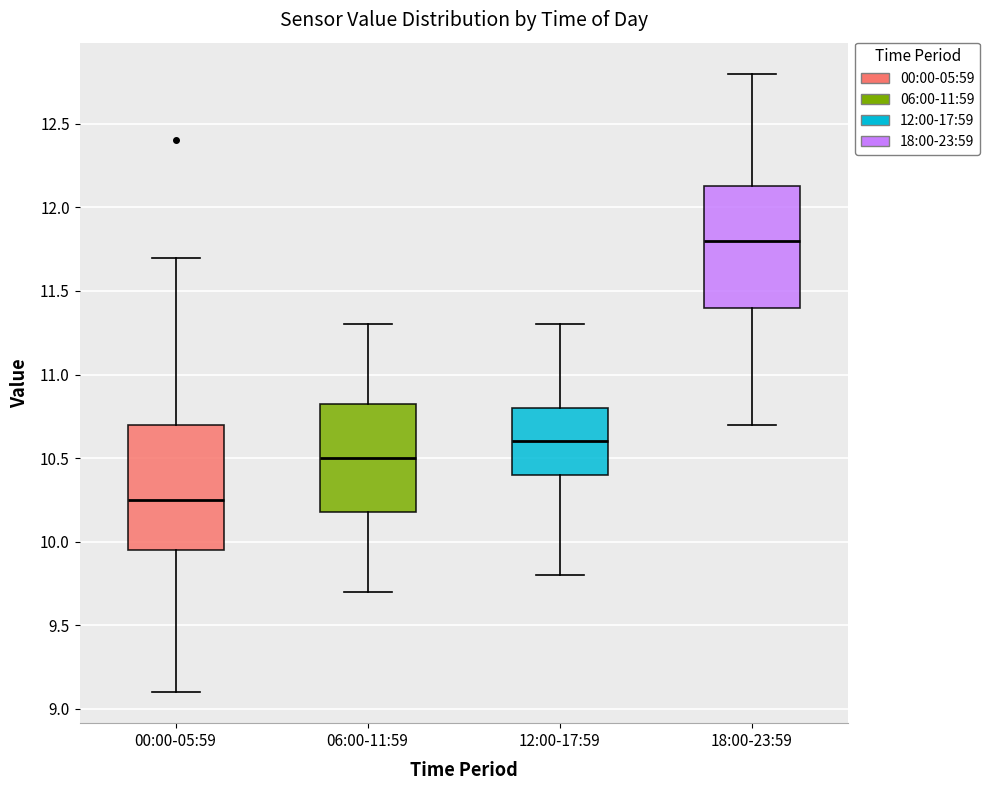

Reading left to right, transcribe this box plot: for each box, give where its median line is, the range the box spans, and where its two whiskers end, as read against the y-axis. The values are not printed on the chart, so give them approximately, as read against the axis.

00:00-05:59: median 10.25, box 9.95 to 10.70, whiskers 9.10 to 11.70
06:00-11:59: median 10.50, box 10.20 to 10.85, whiskers 9.70 to 11.30
12:00-17:59: median 10.60, box 10.40 to 10.80, whiskers 9.80 to 11.30
18:00-23:59: median 11.80, box 11.40 to 12.15, whiskers 10.70 to 12.80